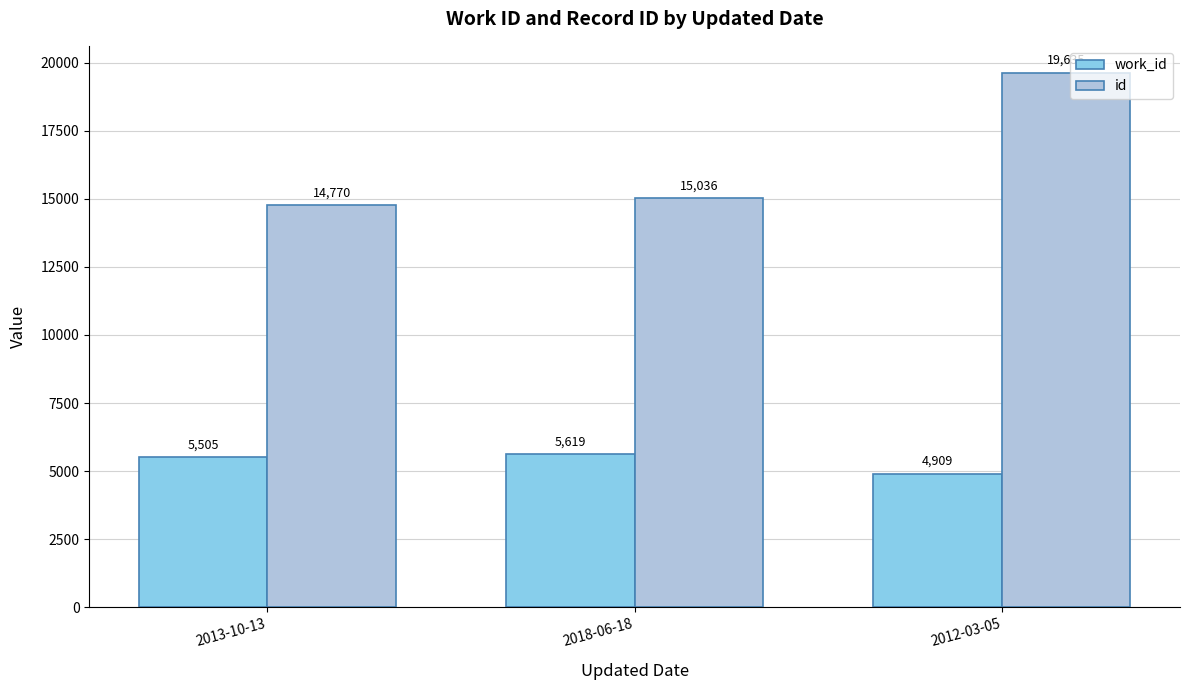

How many work_id values are between 4909 and 5619?

3